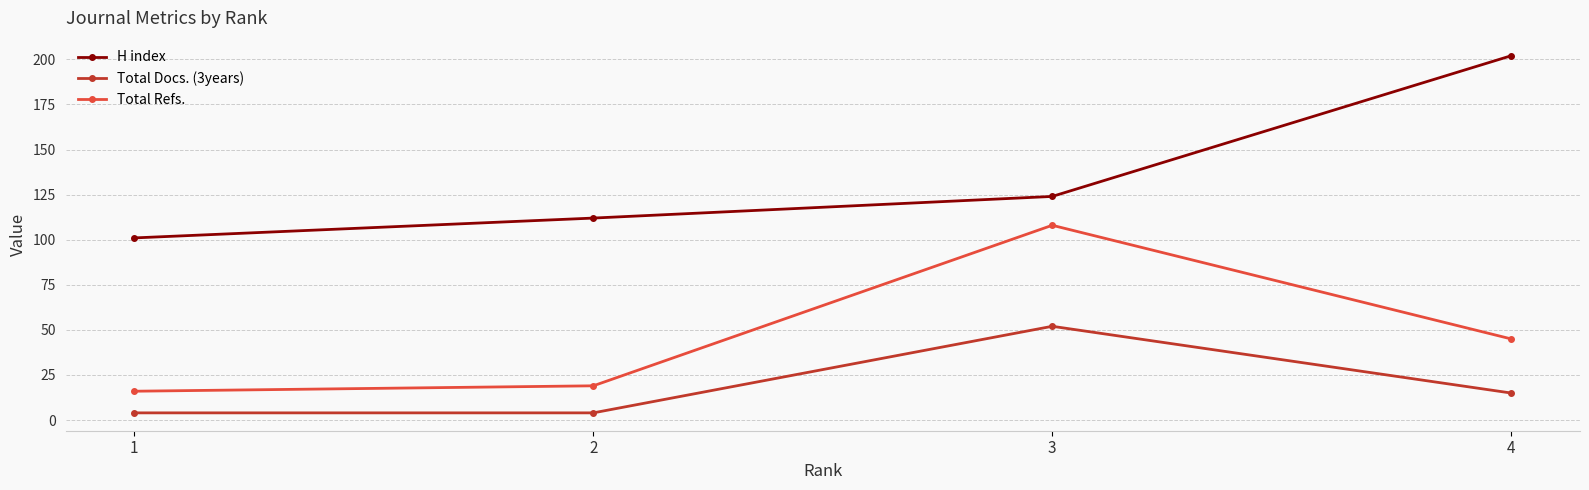

At 1, list the series in order from smallest to largest.

Total Docs. (3years), Total Refs., H index